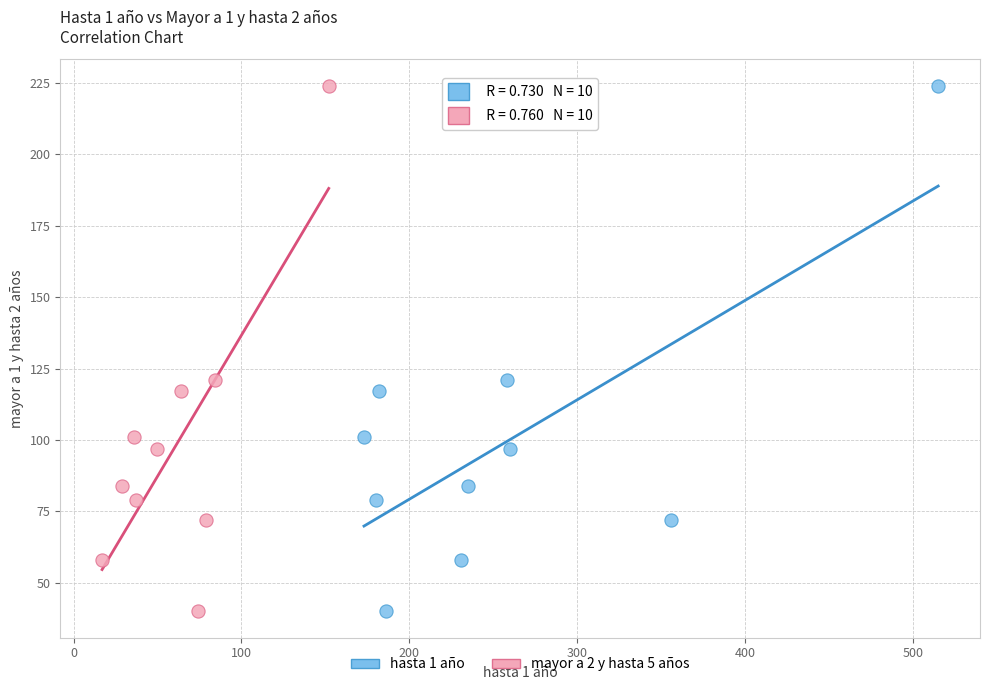

What are all the series names shown in the legend?

hasta 1 año, mayor a 2 y hasta 5 años